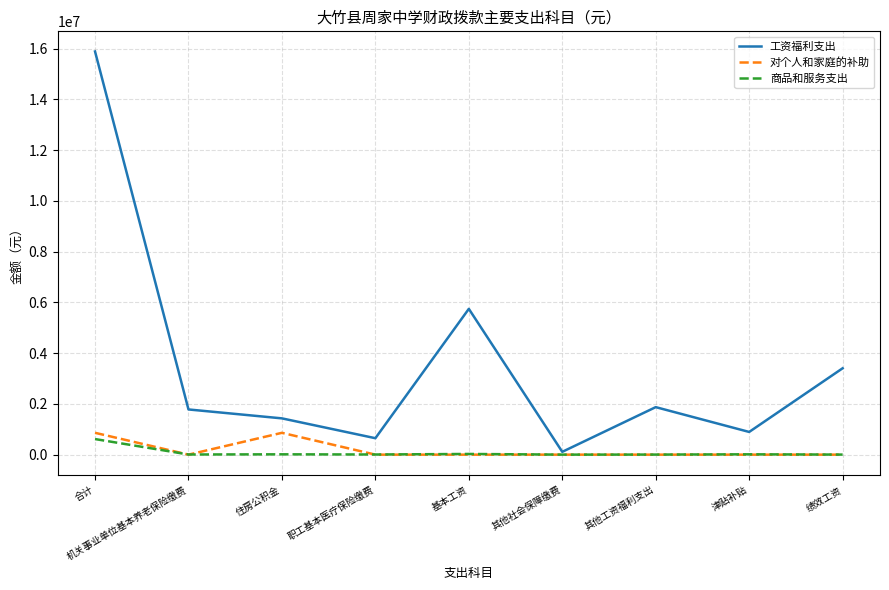

What are all the series names shown in the legend?

工资福利支出, 对个人和家庭的补助, 商品和服务支出